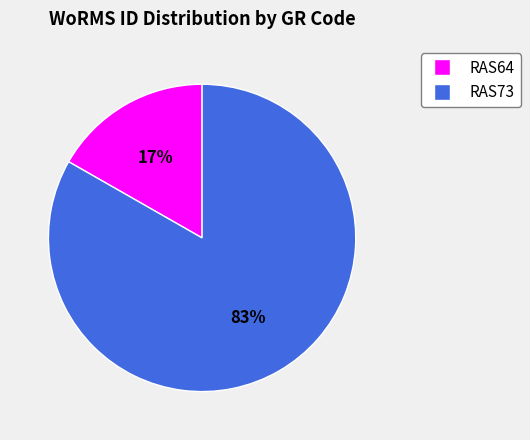

To the nearest percent, what is the average slice percentage?

50%